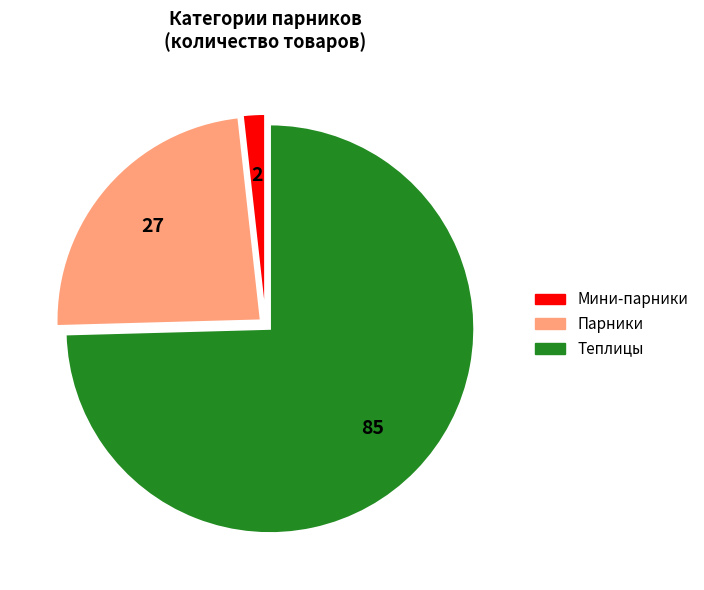

Count the number of slices in the pie.

3